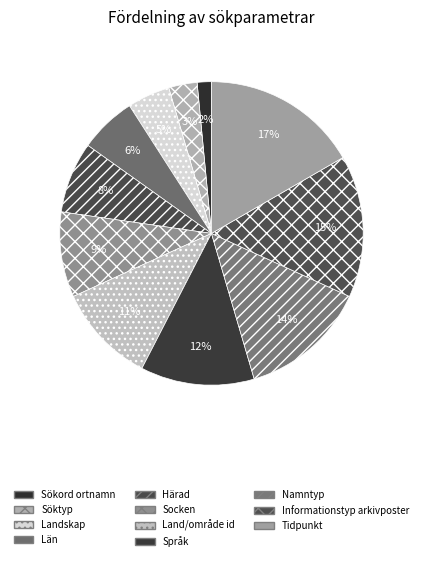

Does Språk represent more than half of the total?

No